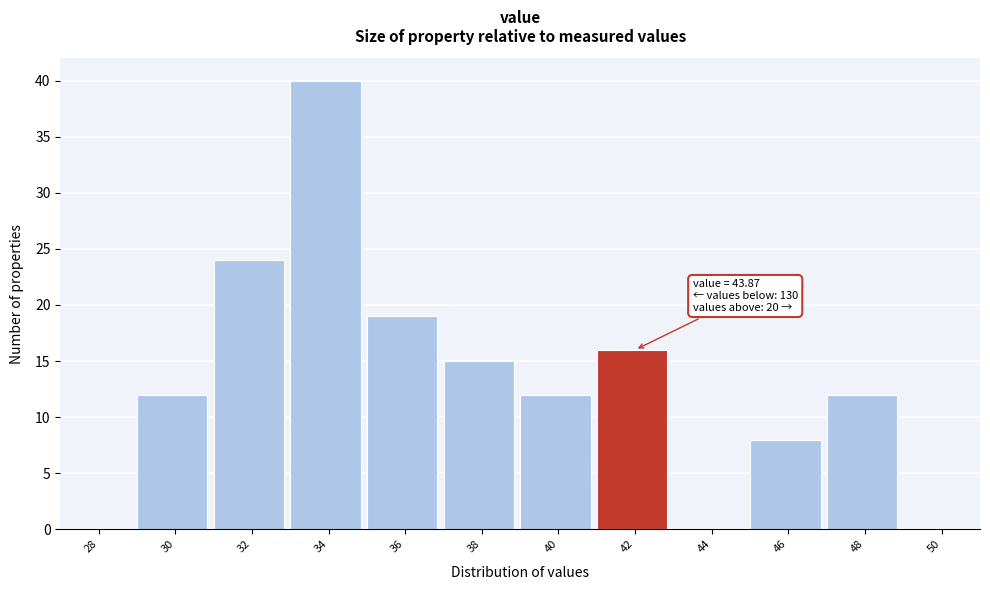

Reading left to right, extract all data points from this chart.

28=0	30=12	32=24	34=40	36=19	38=15	40=12	42=16	44=0	46=8	48=12	50=0